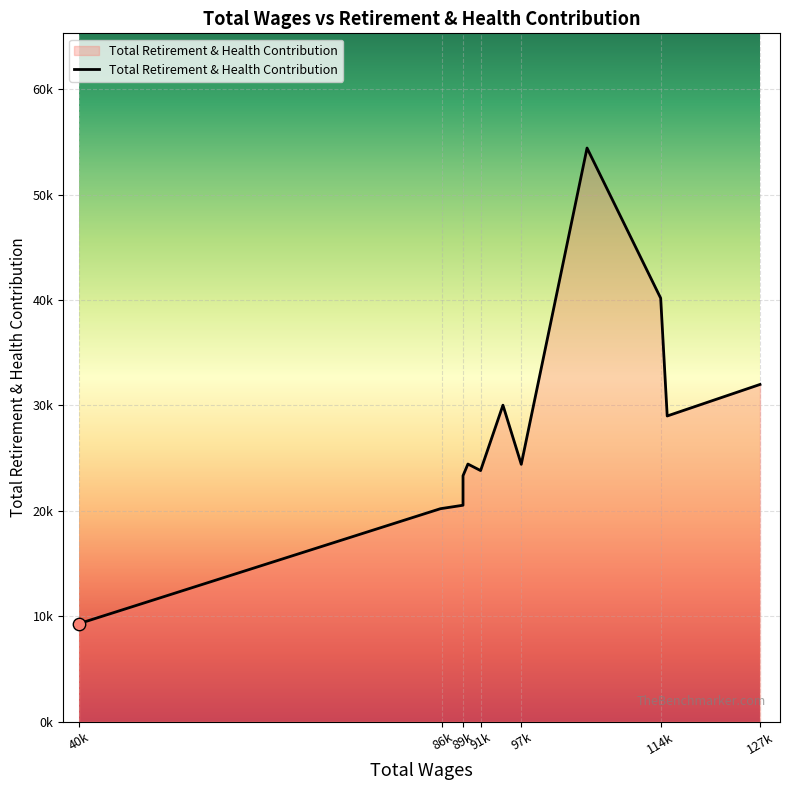

Between 94701.0 and 40689.0, which is larger?

94701.0